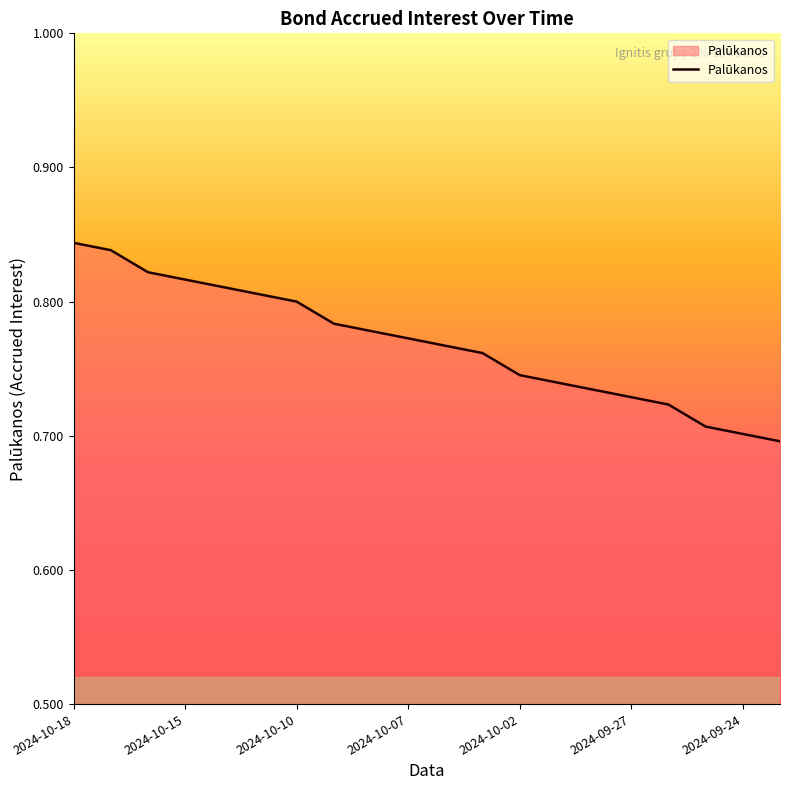

True or false: the data has more than 2 interior local peaks.

False